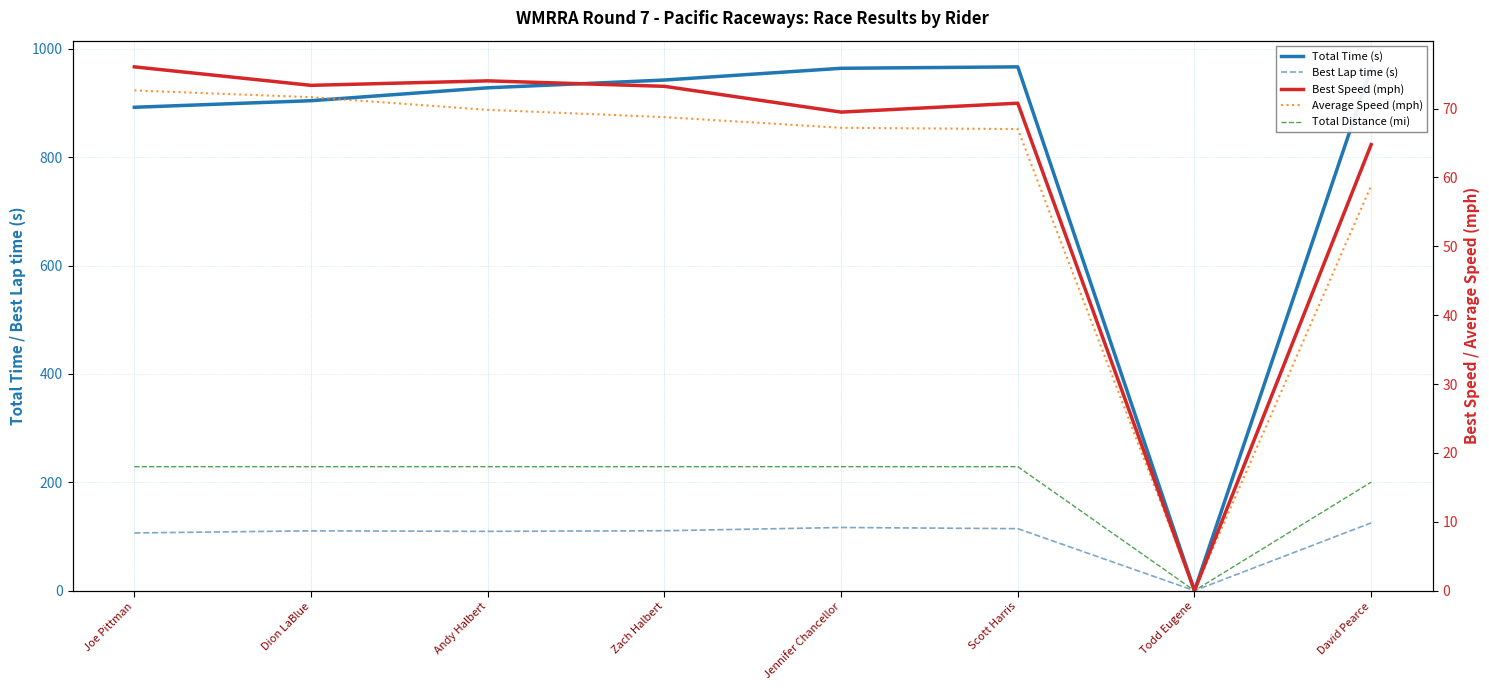

Which series has the widest spread of values?

Total Time (s)